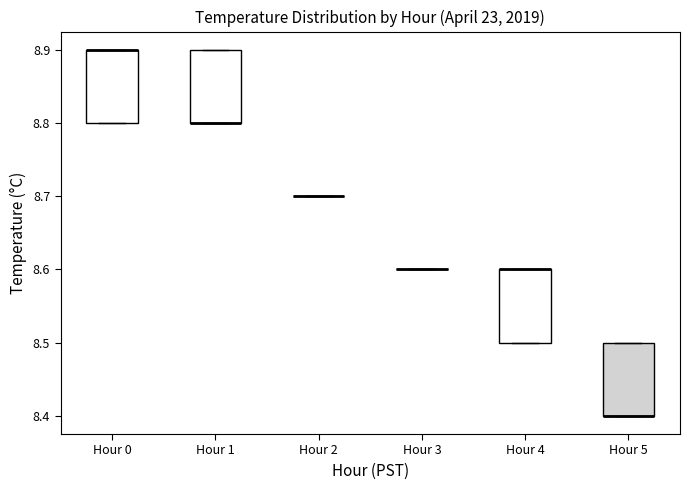

Reading left to right, read every box against the y-axis: the position of its median line, the range the box covers, and the ends of its whiskers. The values are not printed on the chart, so give them approximately, as read against the axis.

Hour 0: median 8.9 (drawn on the box's upper edge), box 8.8 to 8.9, whiskers 8.8 to 8.9
Hour 1: median 8.8 (drawn on the box's lower edge), box 8.8 to 8.9, whiskers 8.8 to 8.9
Hour 2: box collapsed to a line at 8.7, whiskers 8.7 to 8.7
Hour 3: box collapsed to a line at 8.6, whiskers 8.6 to 8.6
Hour 4: median 8.6 (drawn on the box's upper edge), box 8.5 to 8.6, whiskers 8.5 to 8.6
Hour 5: median 8.4 (drawn on the box's lower edge), box 8.4 to 8.5, whiskers 8.4 to 8.5